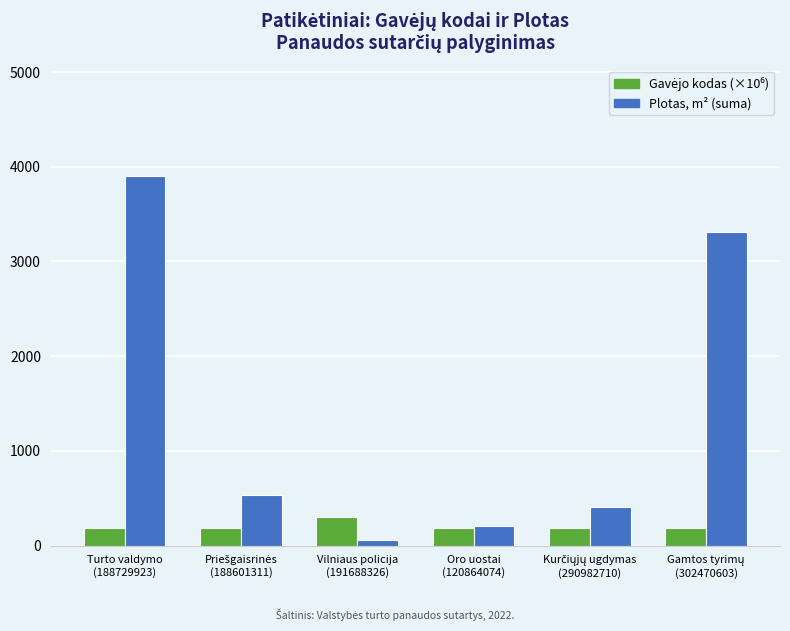

At how many categories does at least one series exceed 128?

6